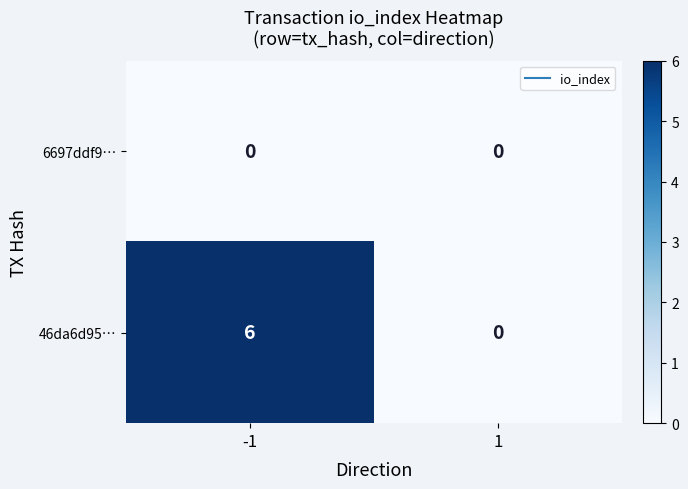

What is the spread (max minus min) of values at -1?

6